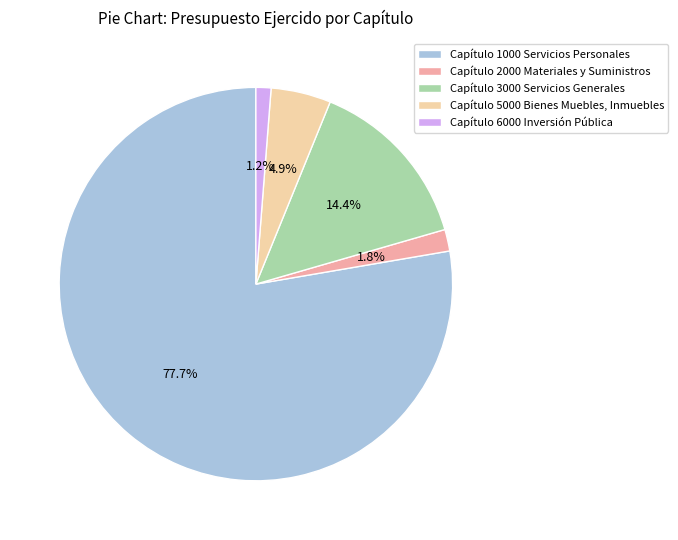

What percentage is the Capítulo 2000 Materiales y Suministros slice, to the nearest percent?

2%